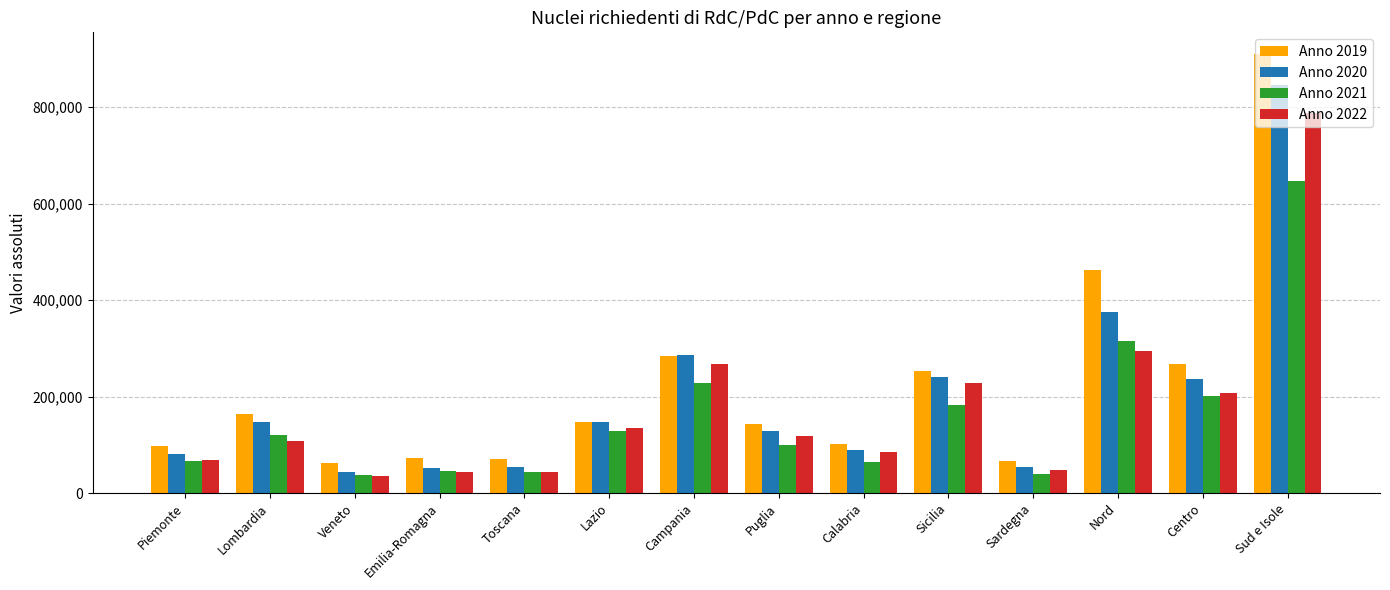

What is the value of the Anno 2022 bar at the 9th from the left?

84816